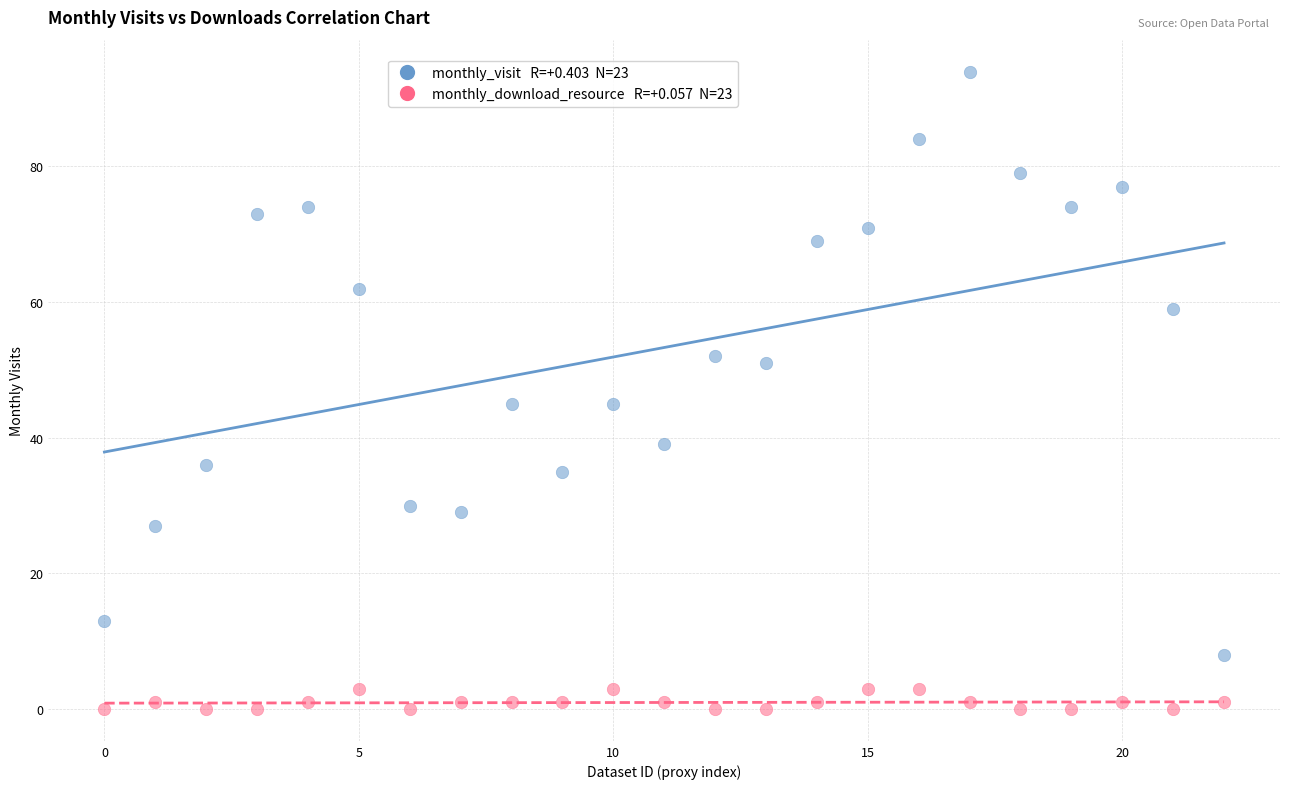

Across all data points, what is the range of Y values (max minus min)?

94